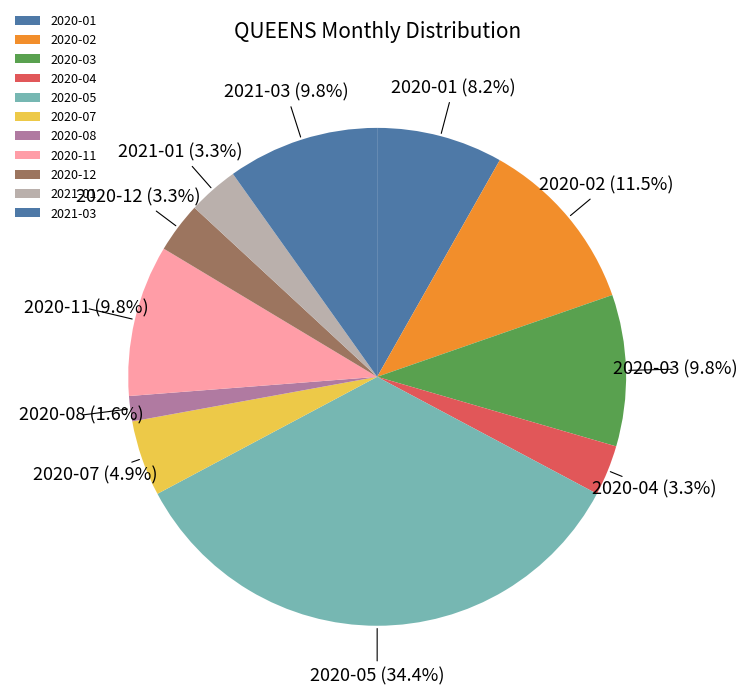

What percentage is NOT represented by 2020-03?

90.2%